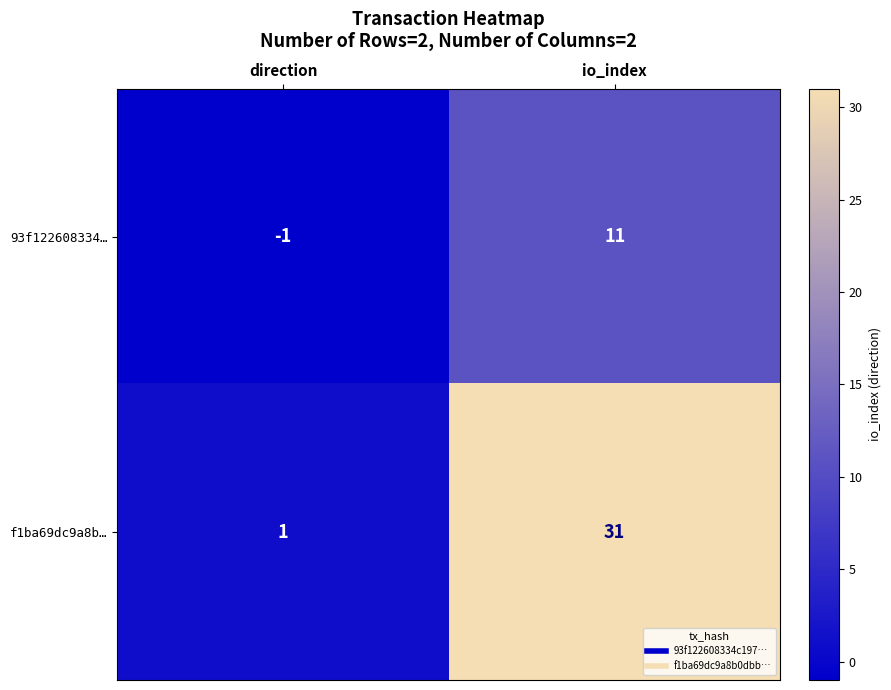

Which category has the lowest value in the f1ba69dc9a8b… series?

direction